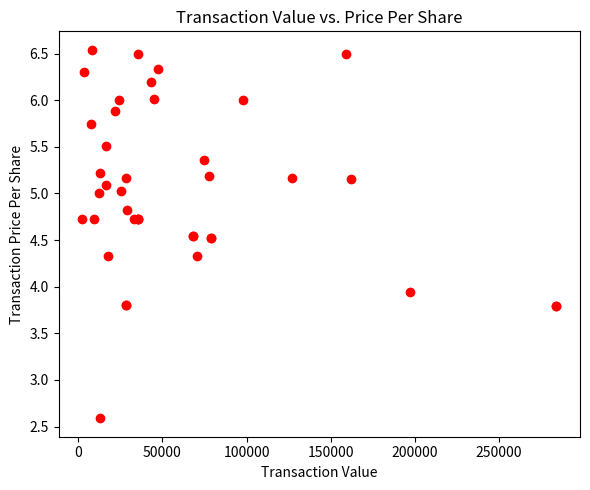

What Y value in the scatter plot is closest to 4?

3.9